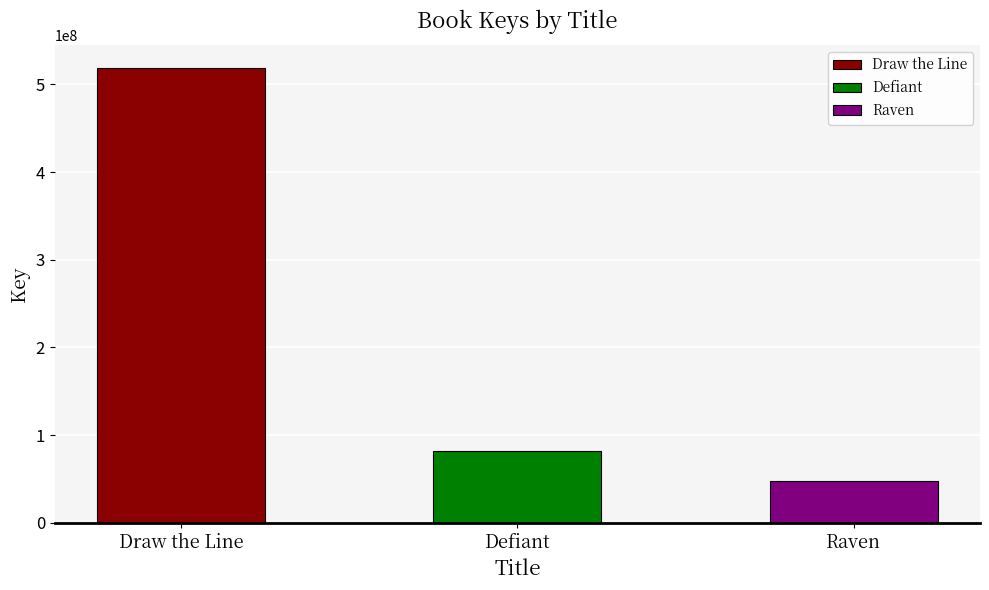

The chart shows a value of 518835398 at Draw the Line. True or false?

True